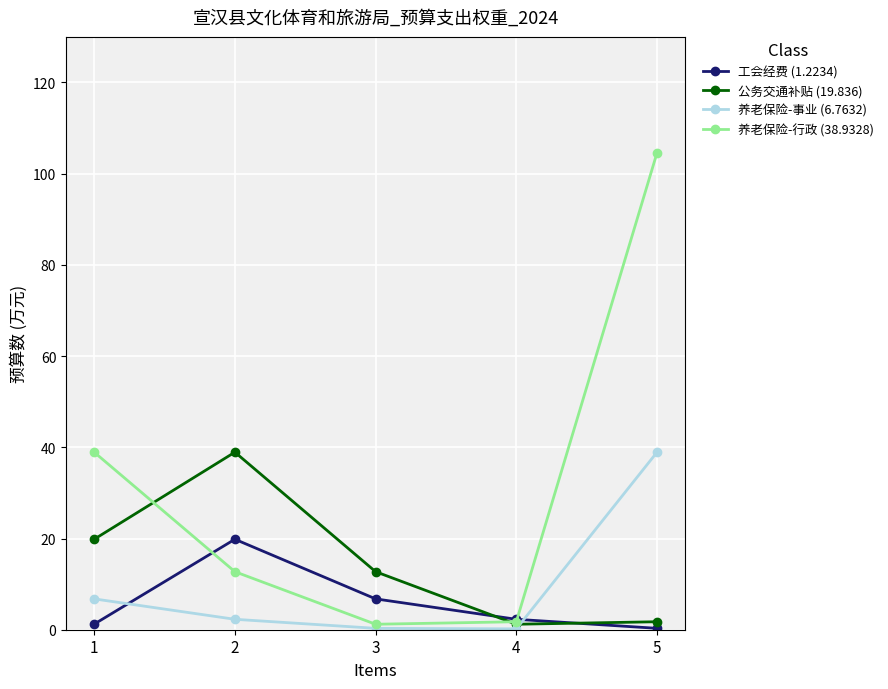

True or false: 养老保险-事业 (6.7632) has a value of 0.2 at 4.

True